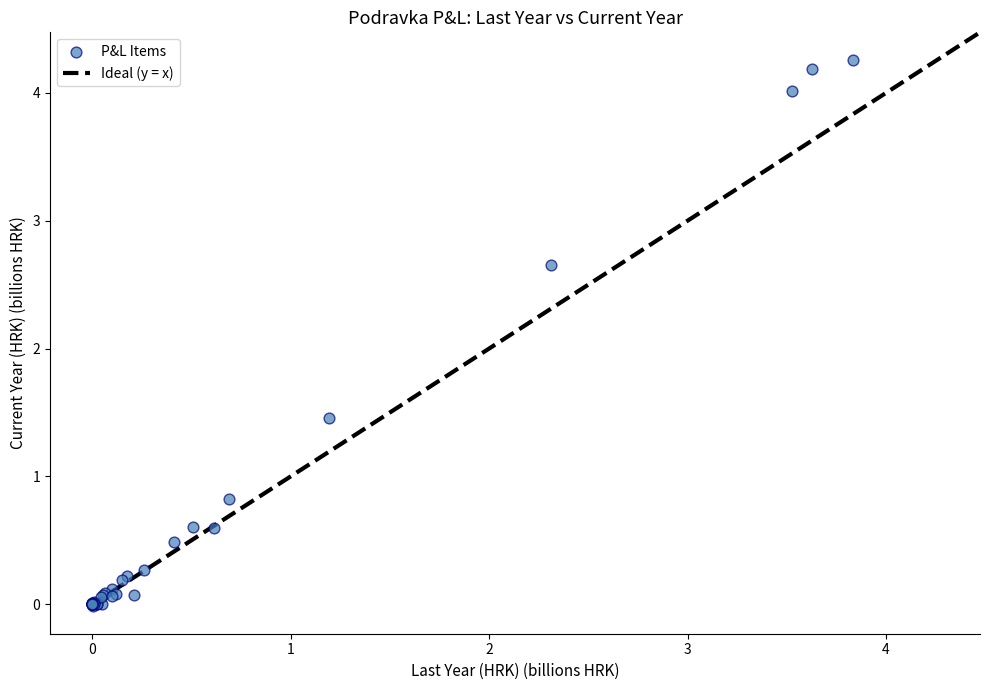

What Y value in the scatter plot is closest to 2?

1.5